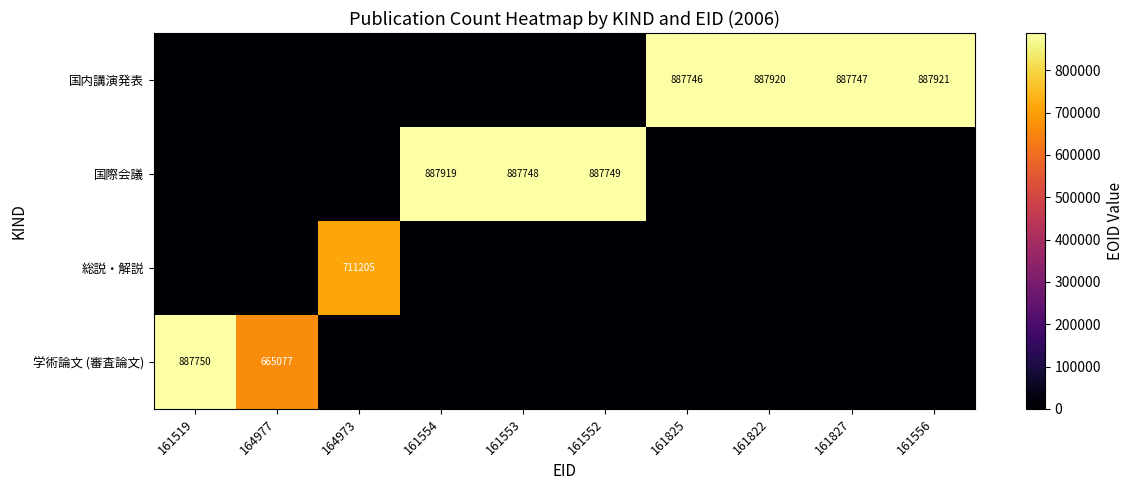

The 国内講演発表 series shows 1184643 at 161822. True or false?

False